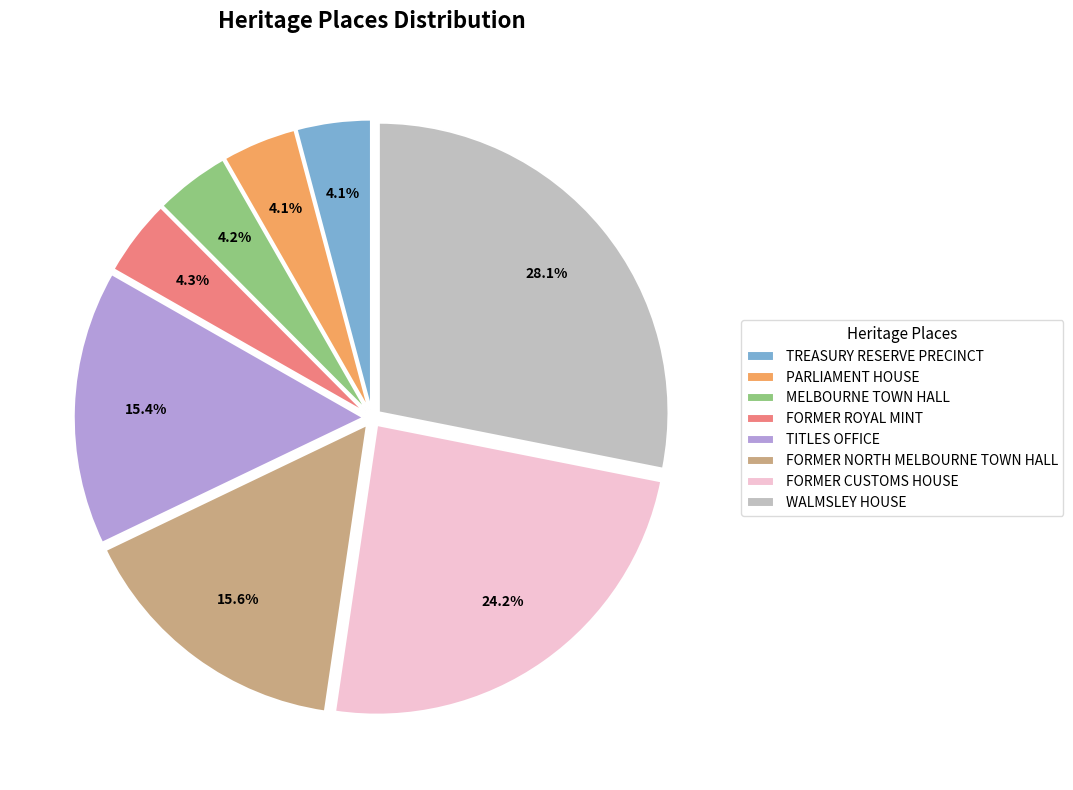

Does any single category account for the majority?

No